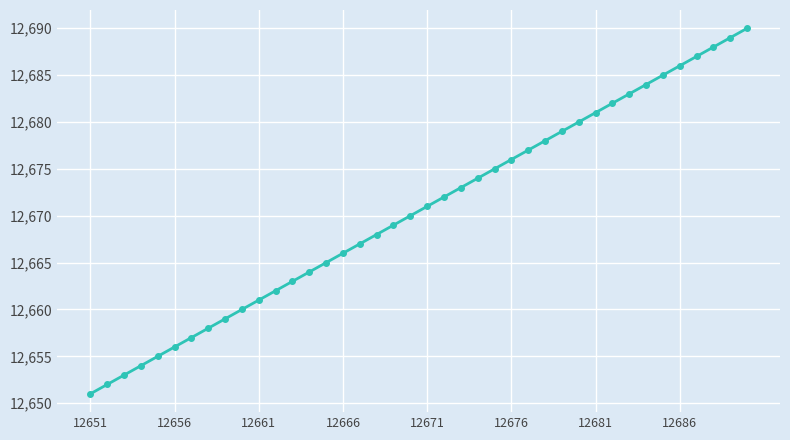

What is the difference between the second highest and second lowest values?

37